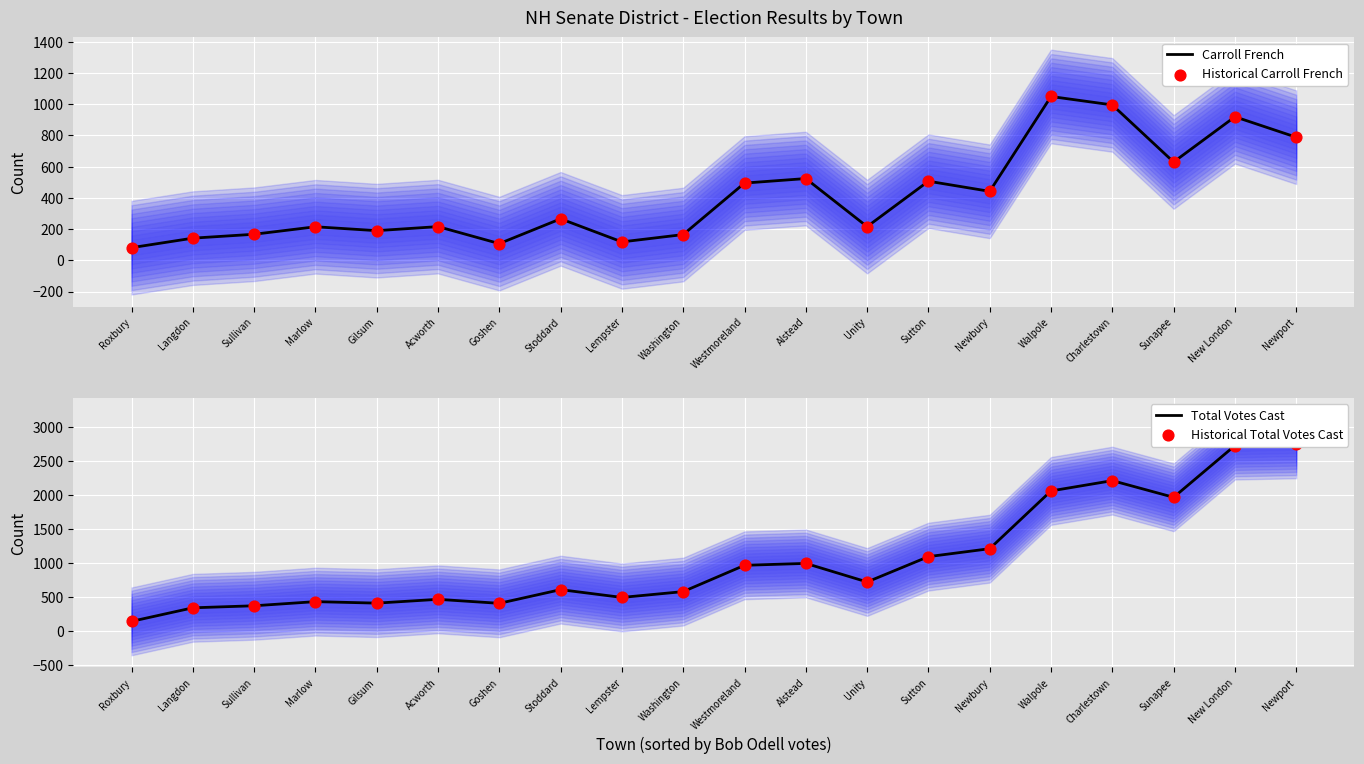

Which series contains the highest Y value?

Total Votes Cast